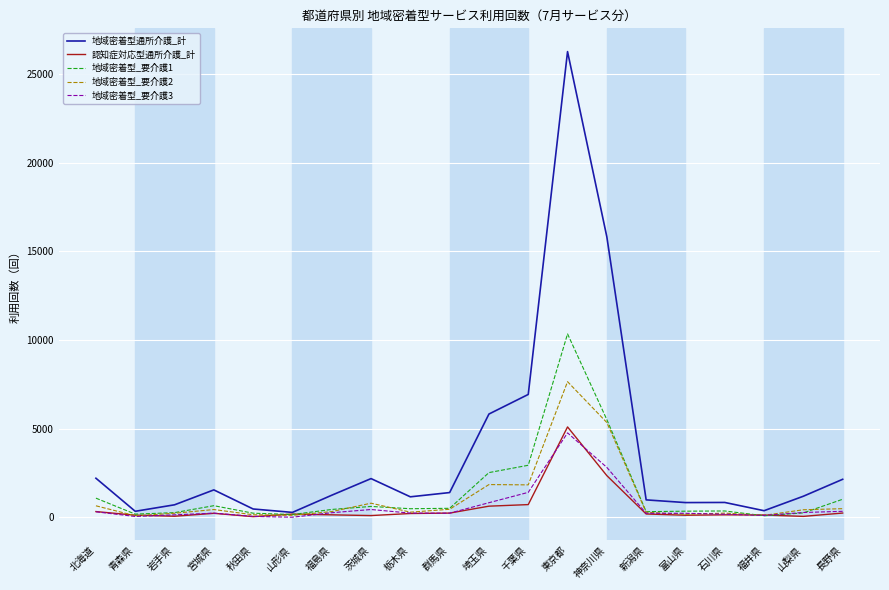

What is the minimum value shown in the chart?

3